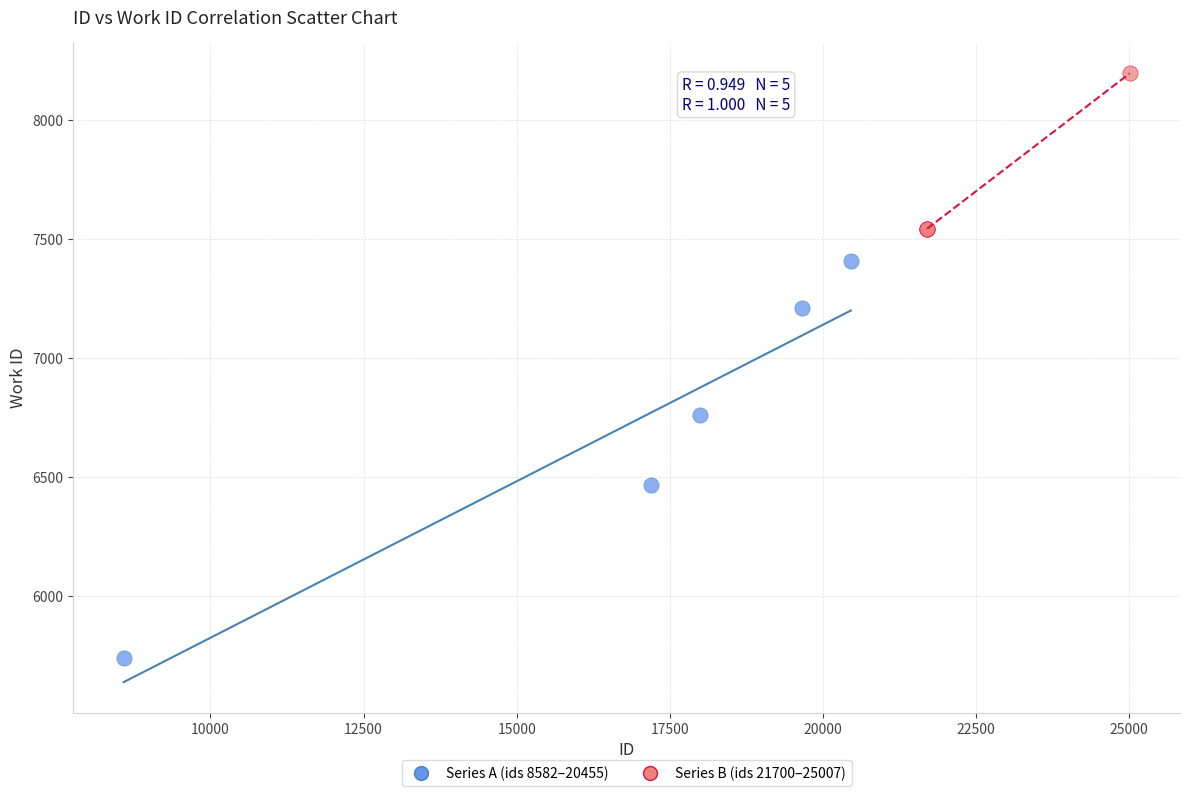

Which series has the widest spread of Y values?

Series A (ids 8582–20455)